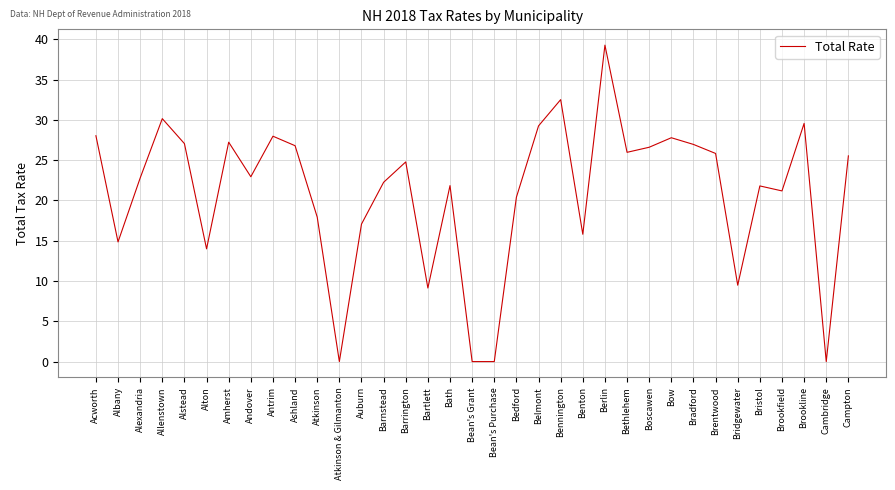

True or false: there are more than 1 points higher than both neighbors.

True